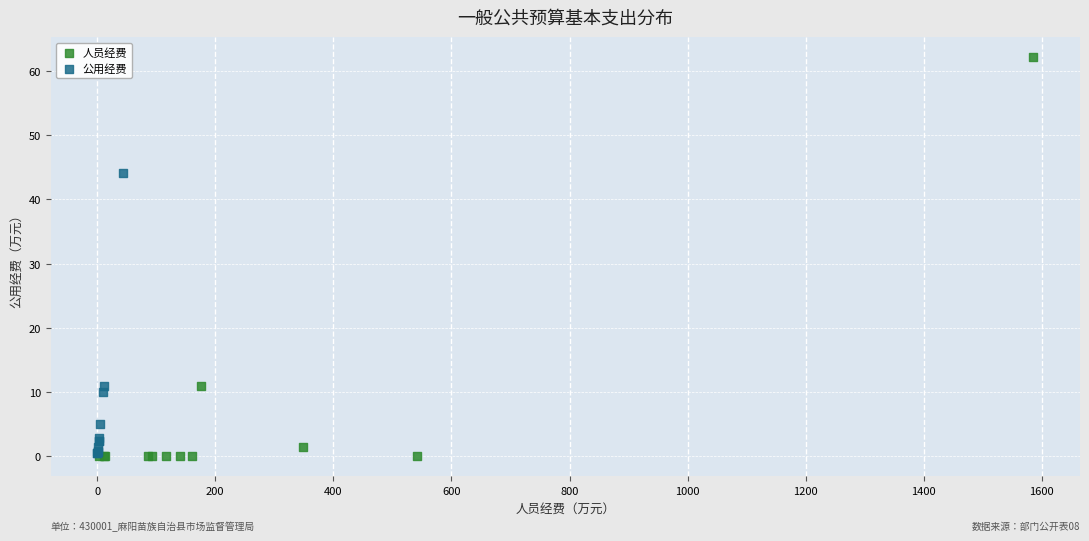

Which series has the largest Y range (max minus min)?

人员经费